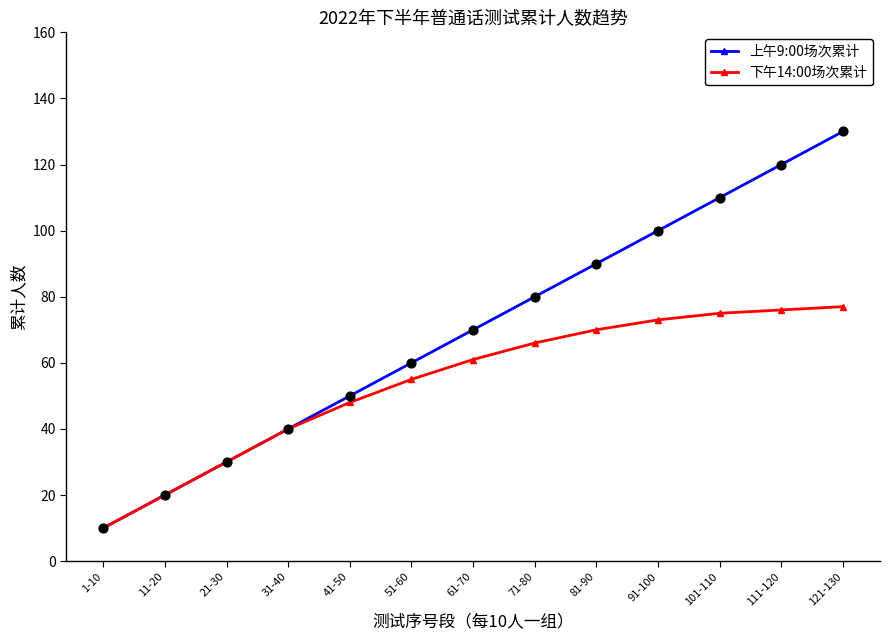

Is the value of 上午9:00场次累计 at 61-70 greater than the value of 下午14:00场次累计 at 71-80?

Yes